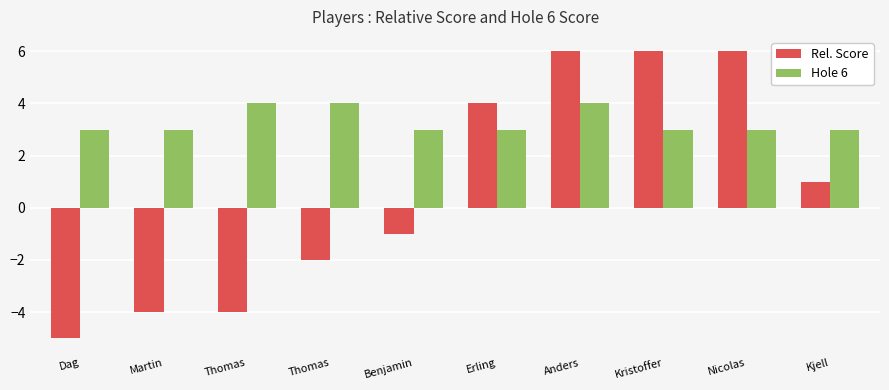

Does the chart contain stacked bars?

No